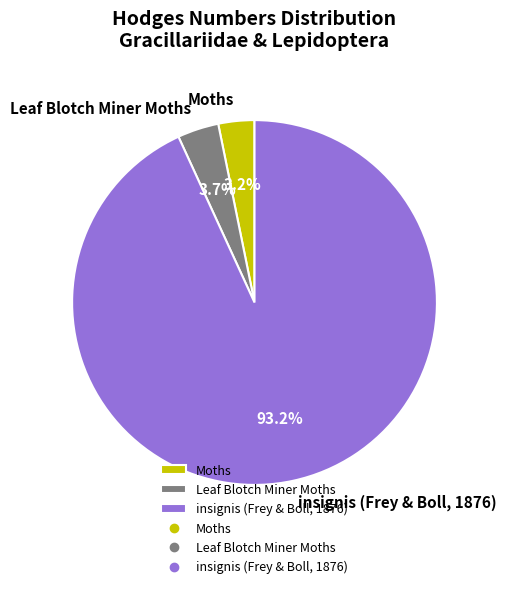

Does Leaf Blotch Miner Moths represent more than half of the total?

No